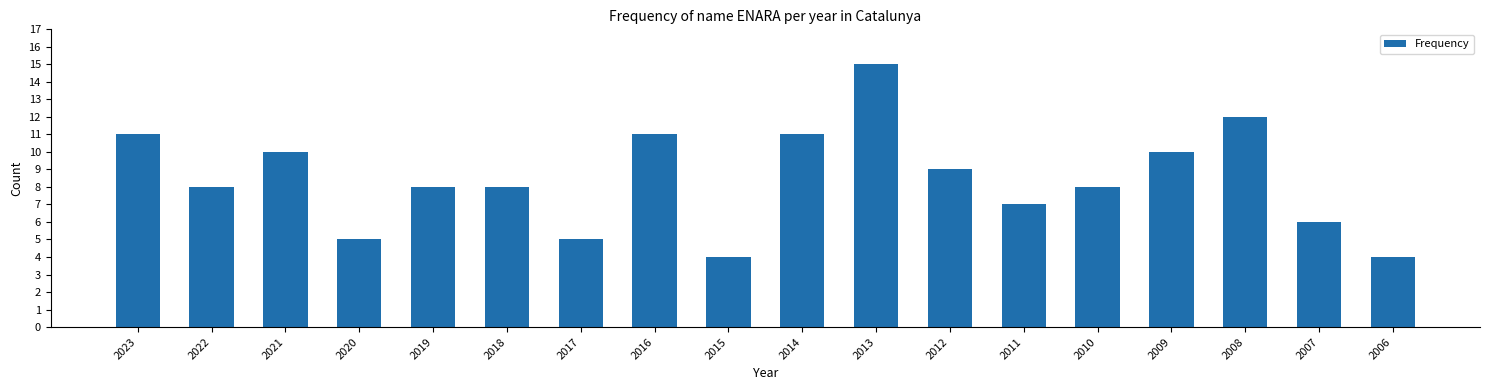

What is the difference between the second highest and minimum values?

8